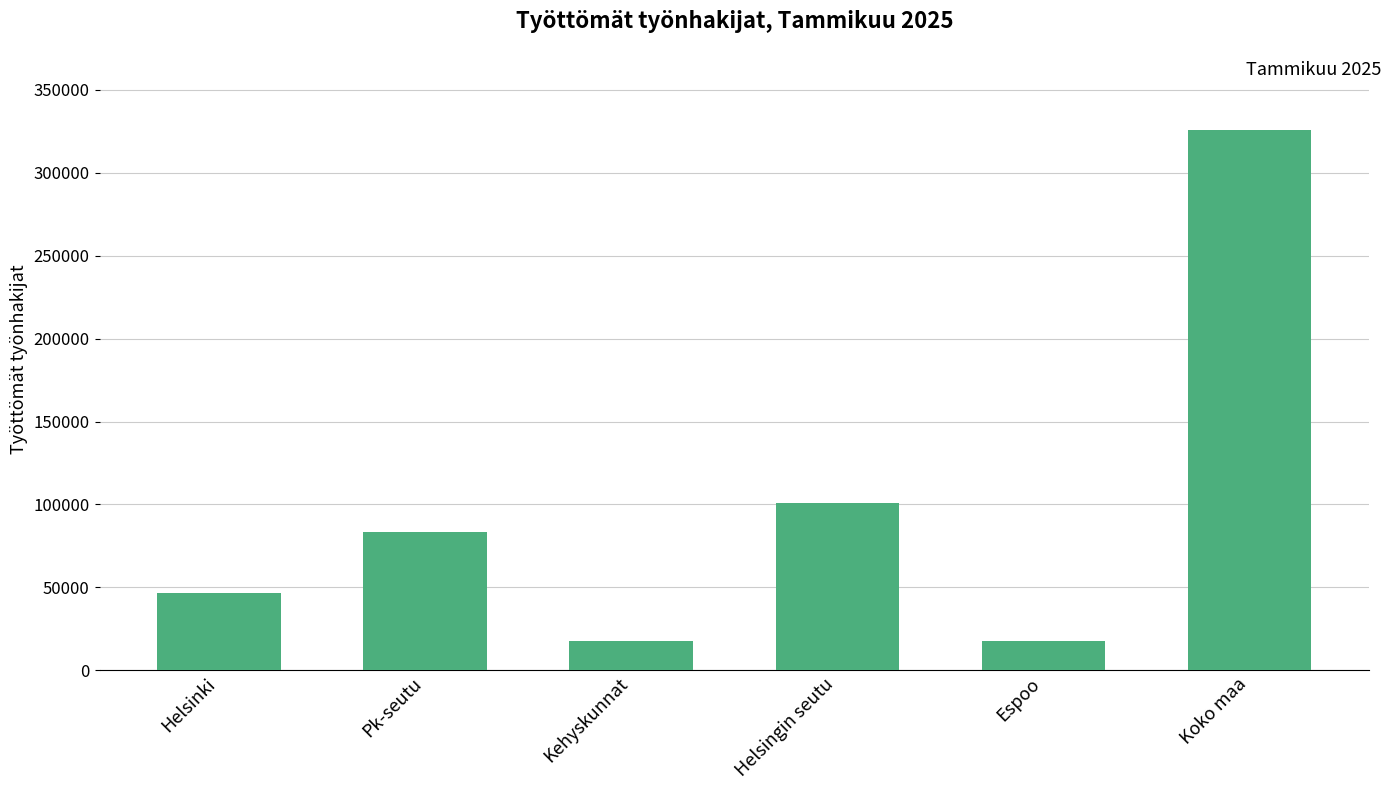

What is the difference between the second highest and second lowest values?

83150